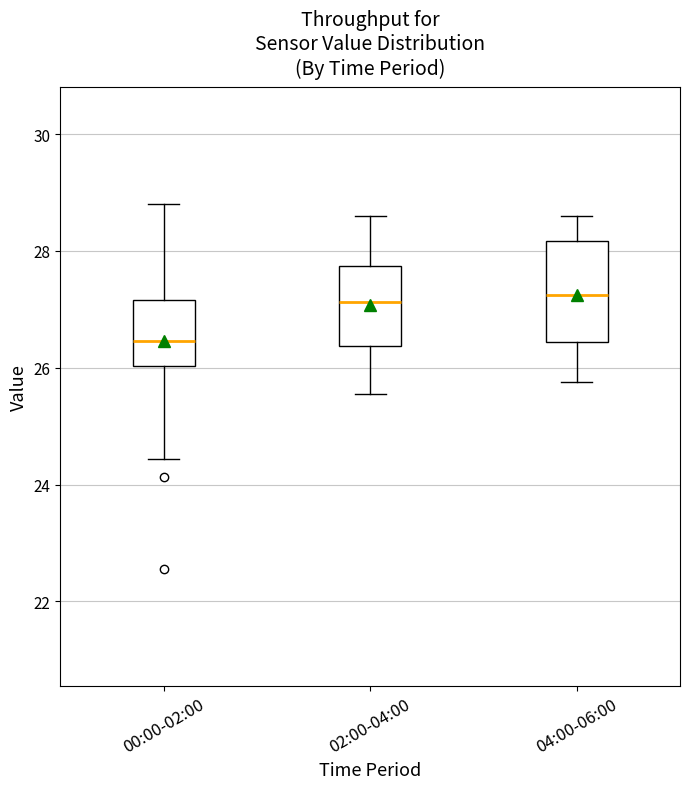

Reading left to right, transcribe this box plot: for each box, give where its median line is, the range the box spans, and where its two whiskers end, as read against the y-axis. The values are not printed on the chart, so give them approximately, as read against the axis.

00:00-02:00: median 26.4, box 26.0 to 27.2, whiskers 24.4 to 28.8
02:00-04:00: median 27.2, box 26.4 to 27.8, whiskers 25.6 to 28.6
04:00-06:00: median 27.2, box 26.4 to 28.2, whiskers 25.8 to 28.6